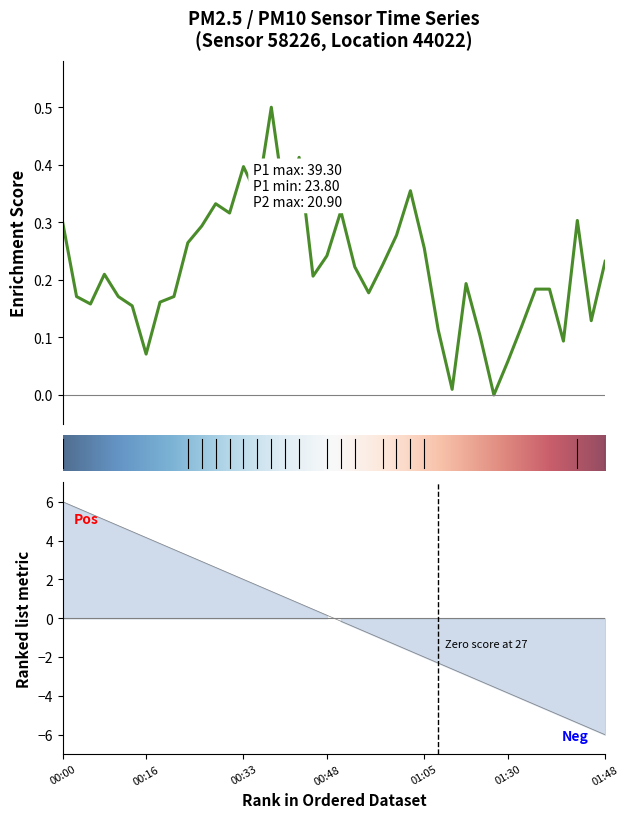

Reading left to right, extract all data points from this chart.

00:00=0.3	00:04=0.2	00:06=0.2	00:09=0.2	00:11=0.2	00:13=0.2	00:16=0.1	00:18=0.2	00:21=0.2	00:23=0.3	00:26=0.3	00:28=0.3	00:31=0.3	00:33=0.4	00:35=0.3	00:38=0.5	00:40=0.3	00:43=0.4	00:45=0.2	00:48=0.2	00:50=0.3	00:53=0.2	00:55=0.2	00:58=0.2	01:00=0.3	01:02=0.4	01:05=0.3	01:15=0.1	01:18=0.0	01:20=0.2	01:23=0.1	01:25=0.0	01:30=0.1	01:33=0.1	01:35=0.2	01:38=0.2	01:40=0.1	01:43=0.3	01:45=0.1	01:48=0.2